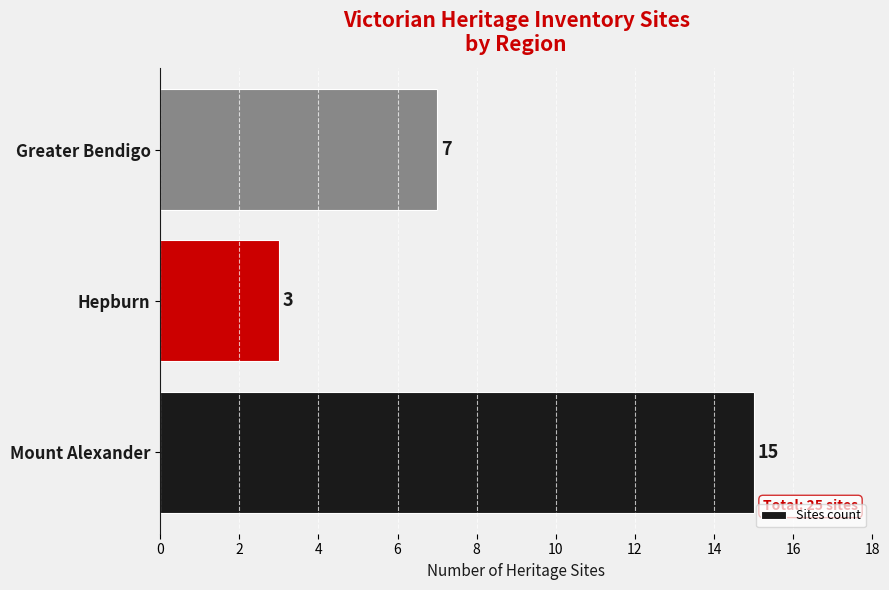

Rank the categories by value from highest to lowest.

Mount Alexander, Greater Bendigo, Hepburn